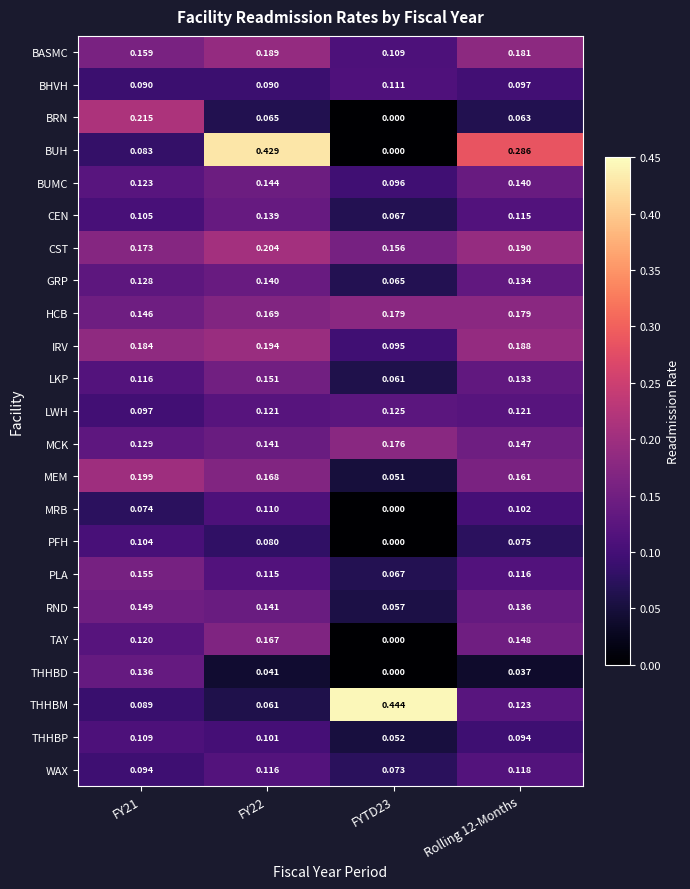

Which series has the largest total across all categories?

BUH